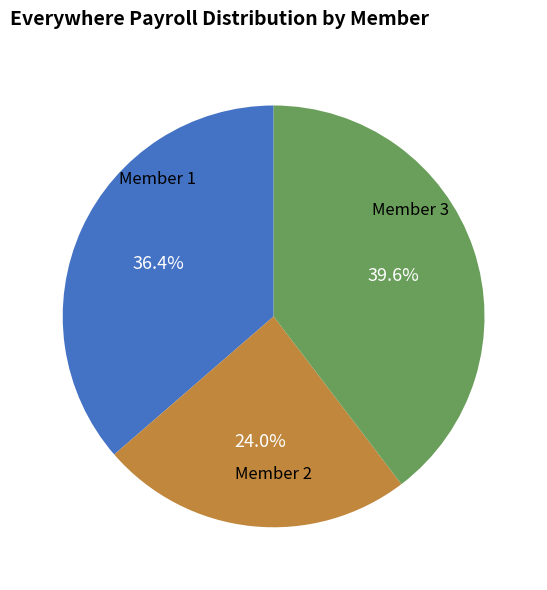

Is there a majority slice in this chart?

No